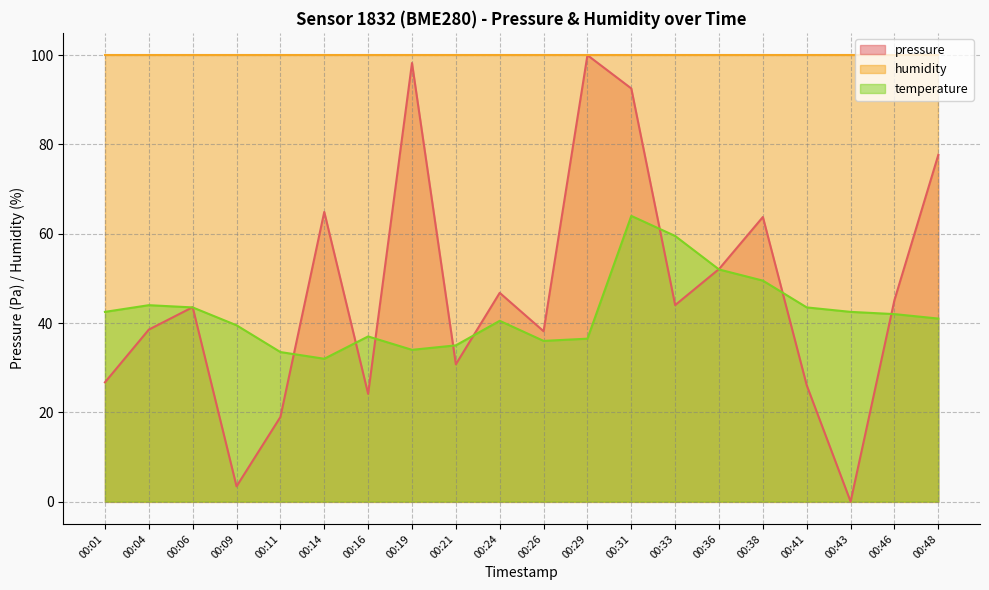

The value of temperature at 00:46 is 42.0. True or false?

True